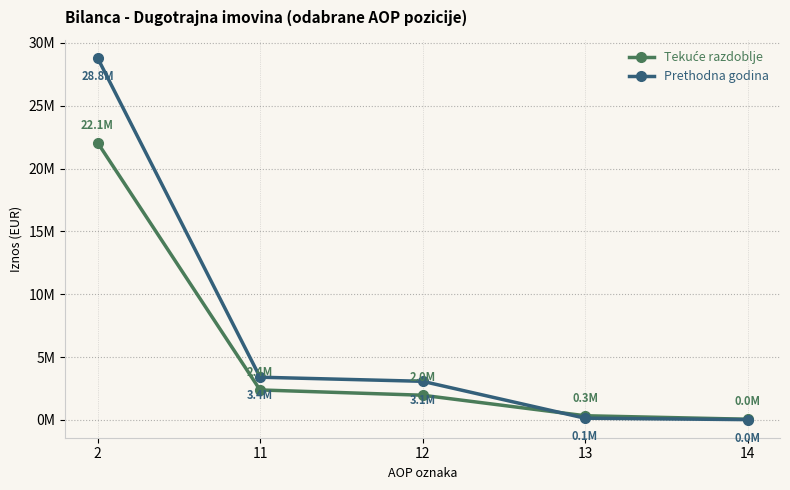

The value of Tekuće razdoblje at 2 is 22072247. True or false?

True